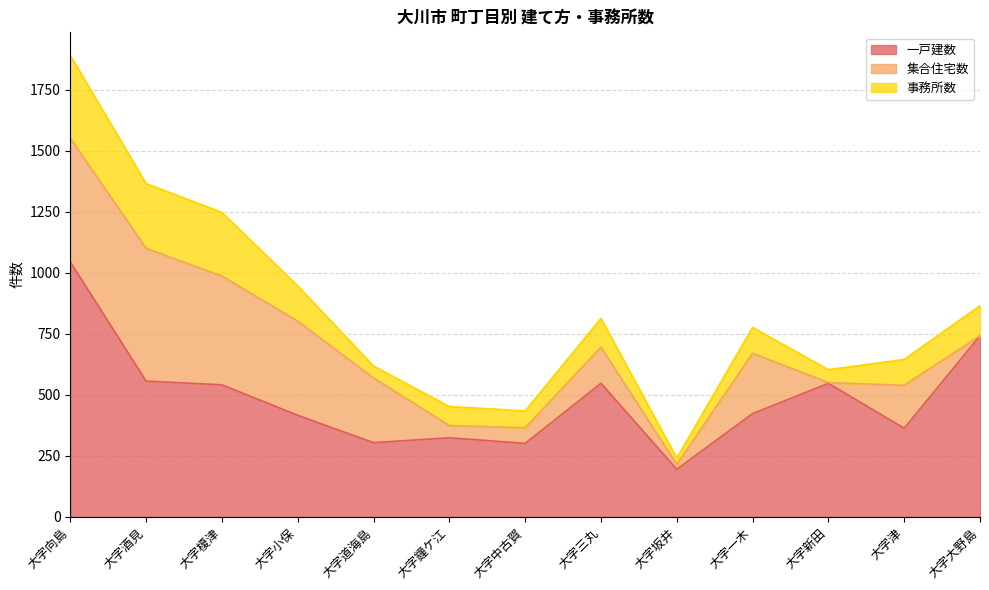

At which category is the sum across all series the highest?

大字向島